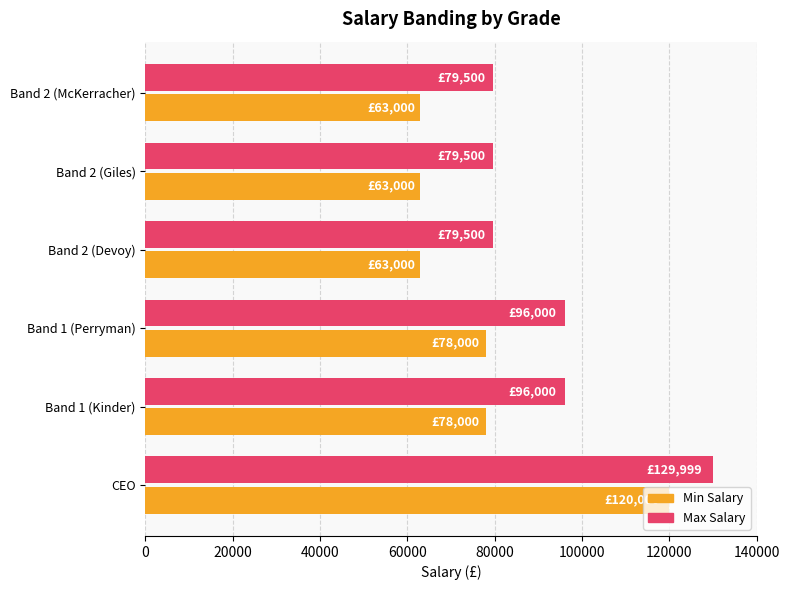

Which series has the largest range (max minus min)?

Min Salary